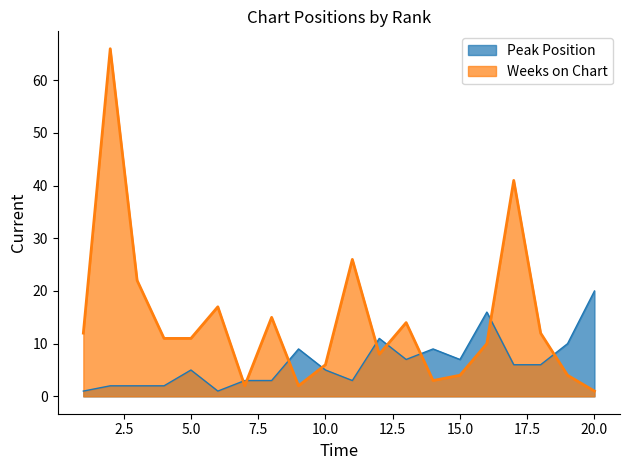

Where is Peak Position nearest to the value 10?

19